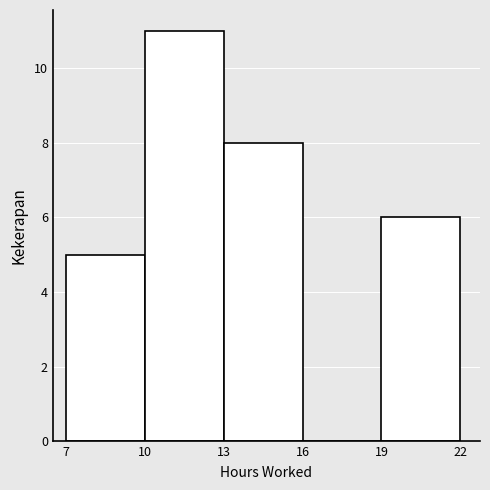

What is the height of the bar covering 19 to 22 on the x-axis? The values are not printed on the chart, so give them approximately, as read against the axis.

6